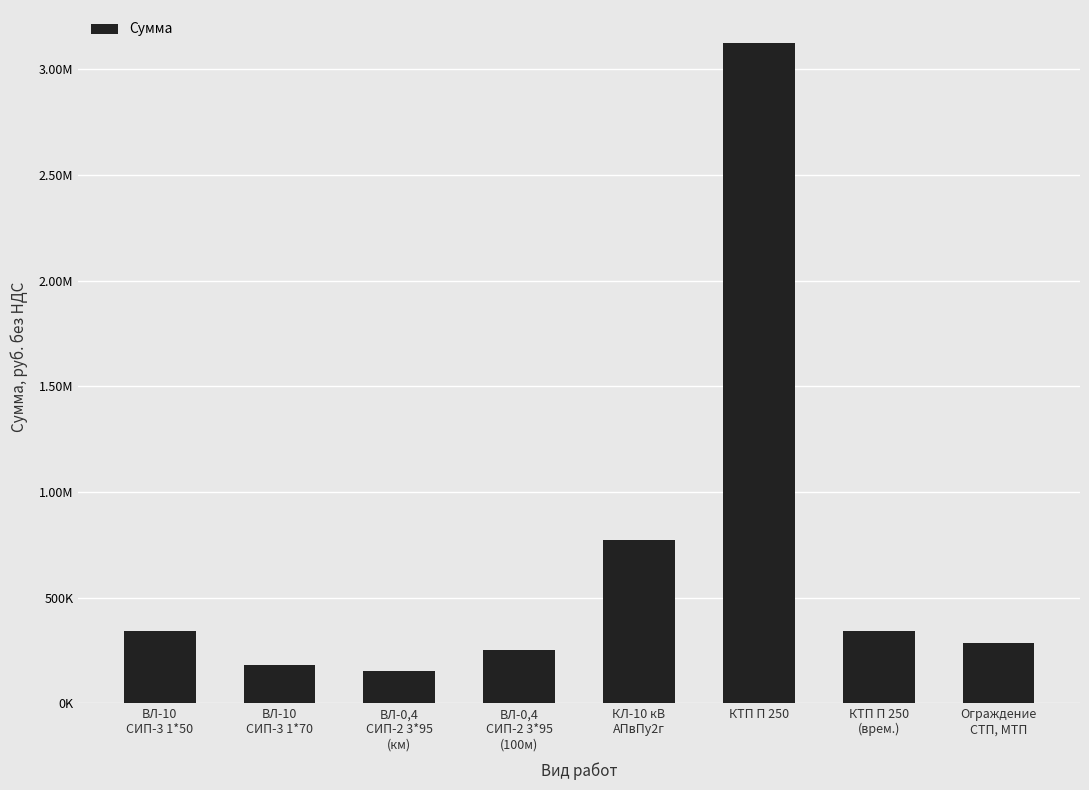

Between Ограждение
СТП, МТП and ВЛ-0,4
СИП-2 3*95
(100м), which is larger?

Ограждение
СТП, МТП